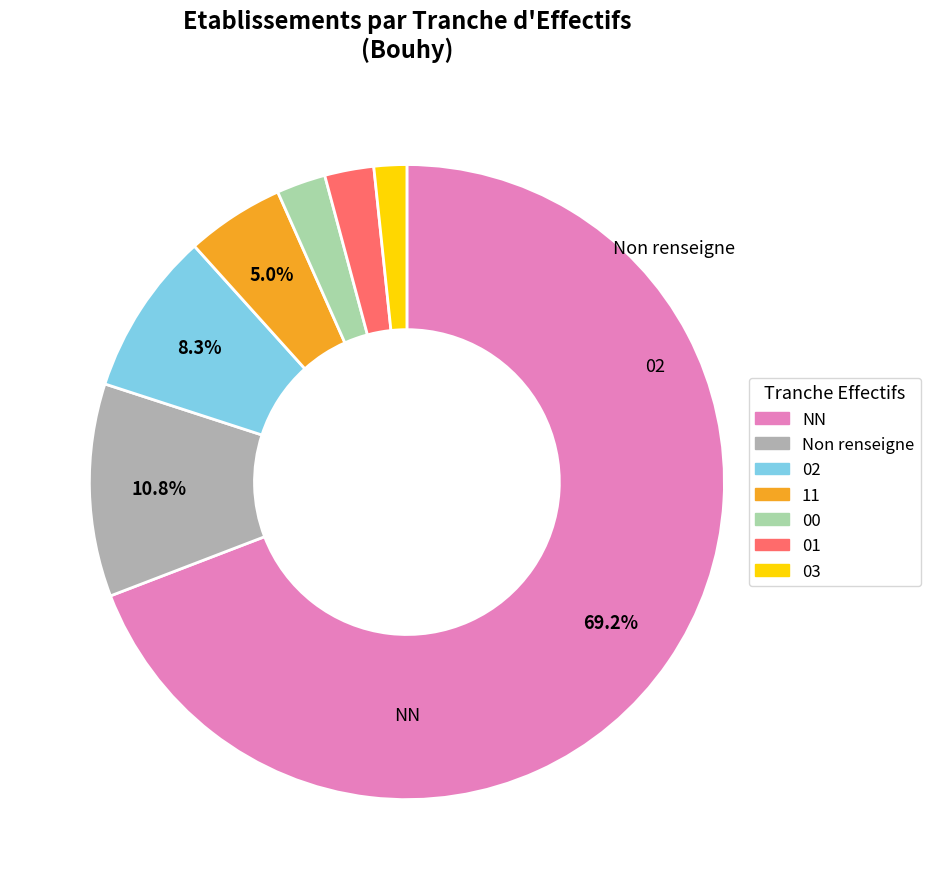

Is there any slice that represents more than half of the pie?

Yes